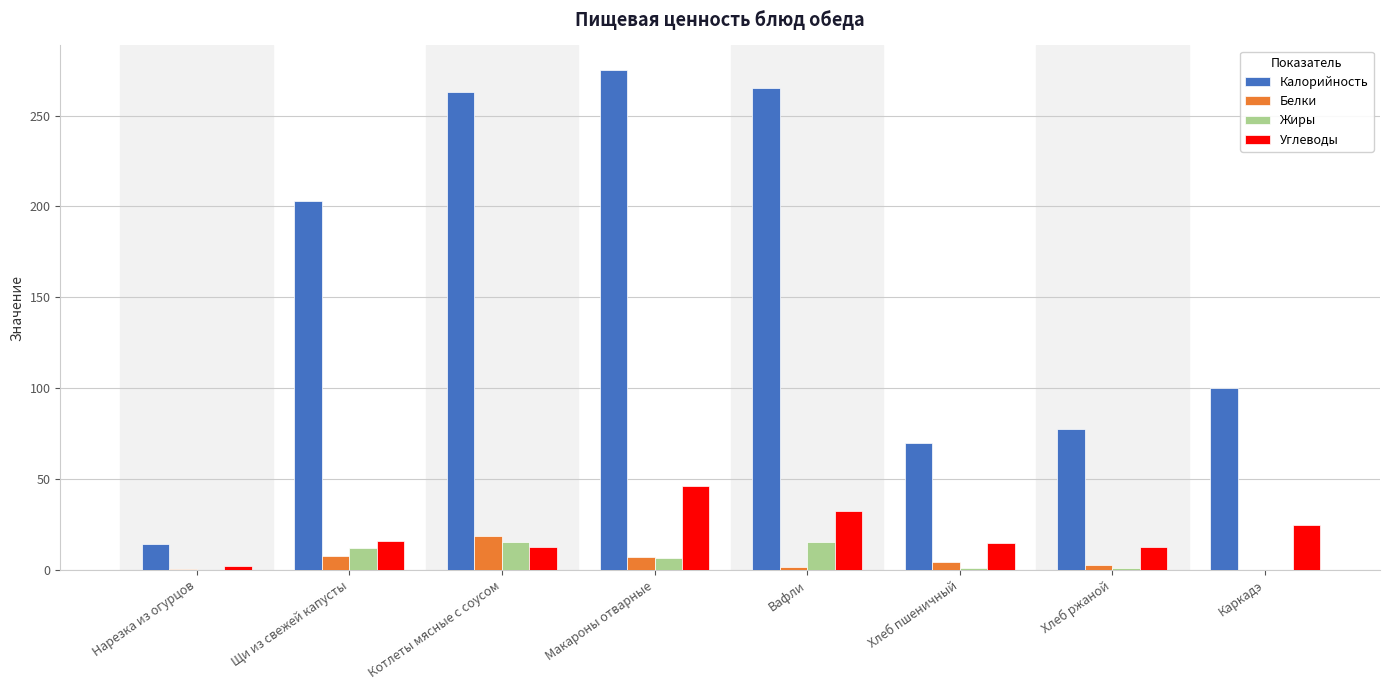

Between Хлеб пшеничный and Хлеб ржаной, which series saw the biggest shift?

Калорийность